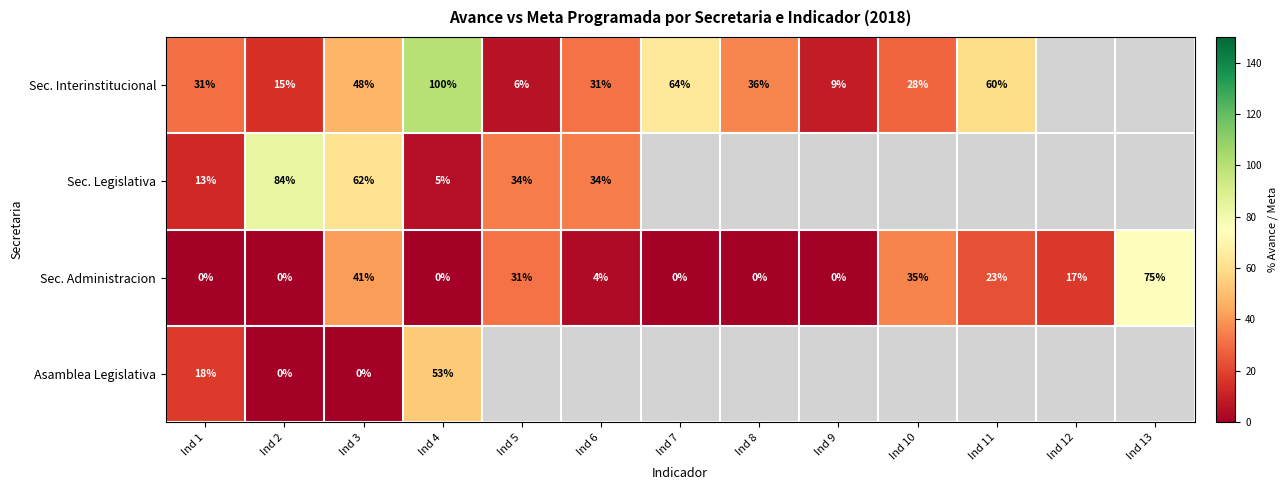

Is the value of Sec. Administracion at Ind 11 greater than the value of Sec. Interinstitucional at Ind 3?

No